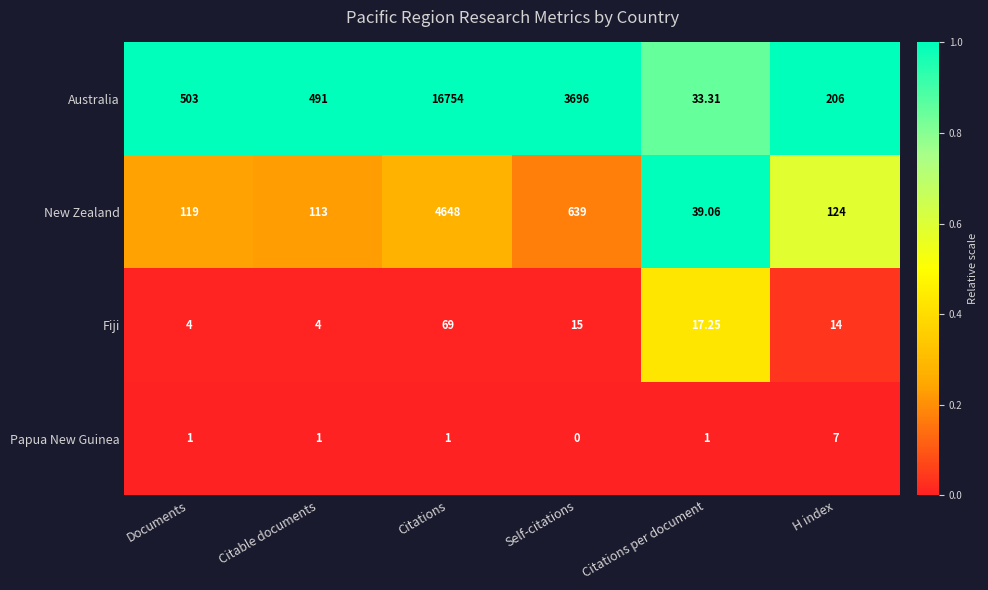

Between Citations and Citations per document, which series saw the biggest shift?

Australia